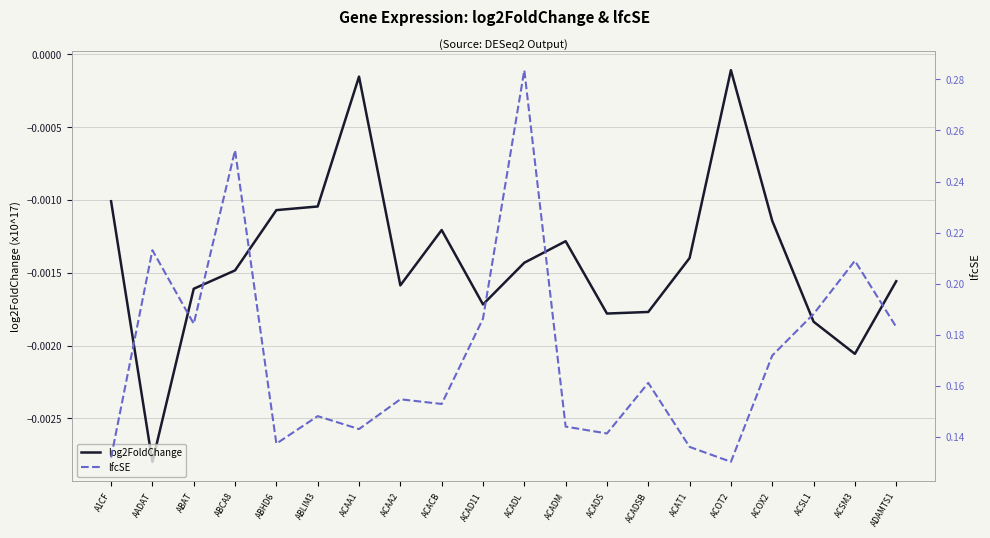

What is the label of the 8th point from the right?

ACADS